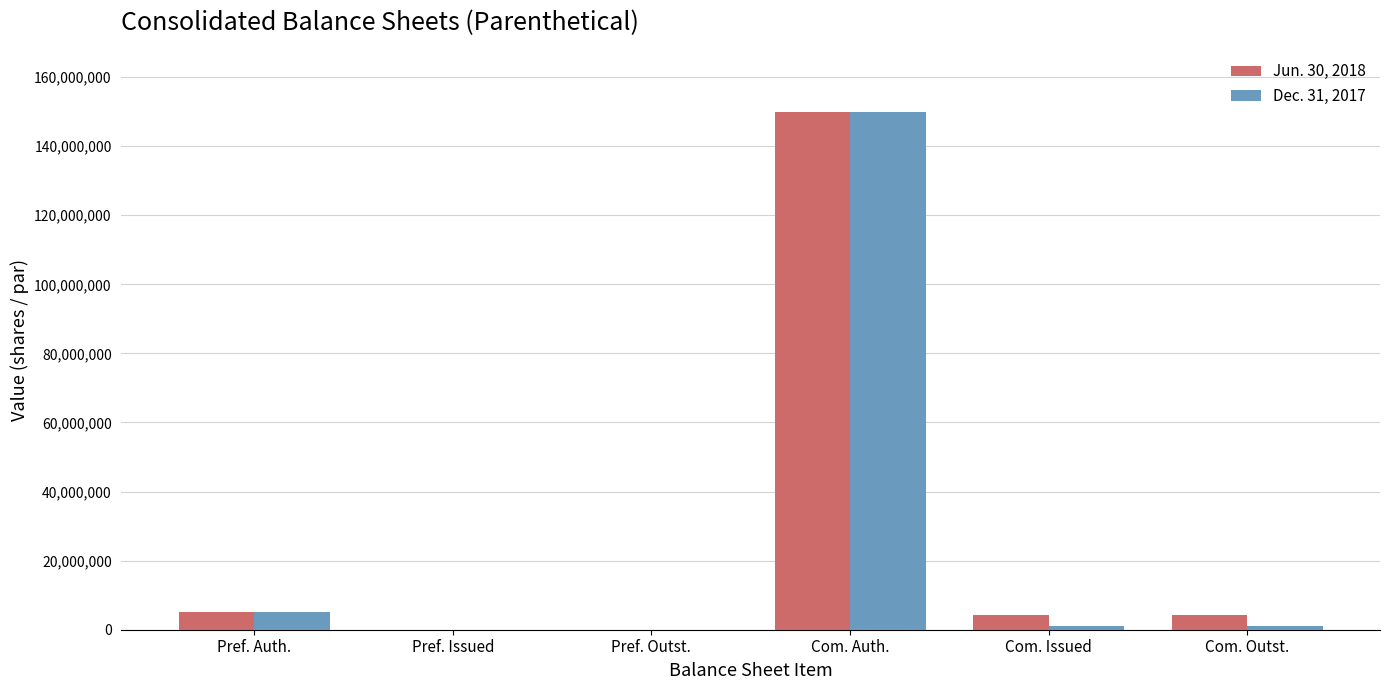

Is the value of Jun. 30, 2018 at Pref. Issued greater than the value of Dec. 31, 2017 at Pref. Auth.?

No